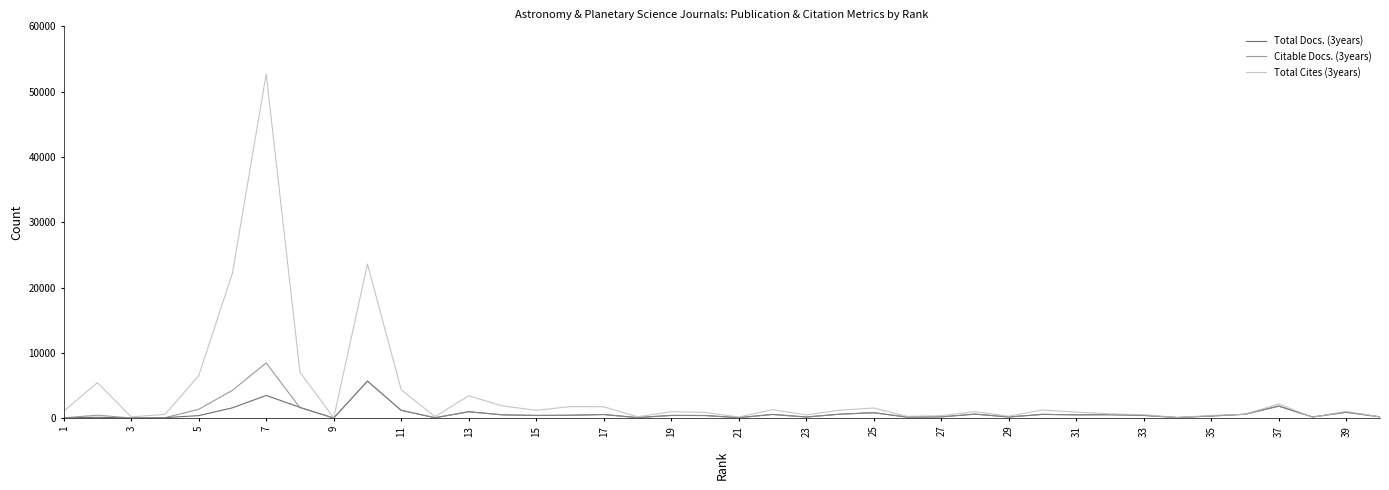

Which series has the largest range (max minus min)?

Total Cites (3years)